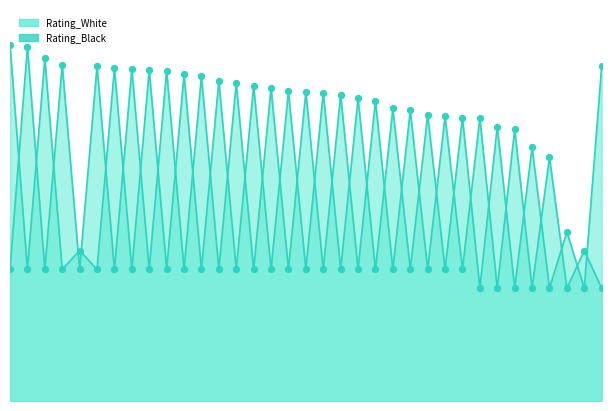

What are all the series names shown in the legend?

Rating_White, Rating_Black